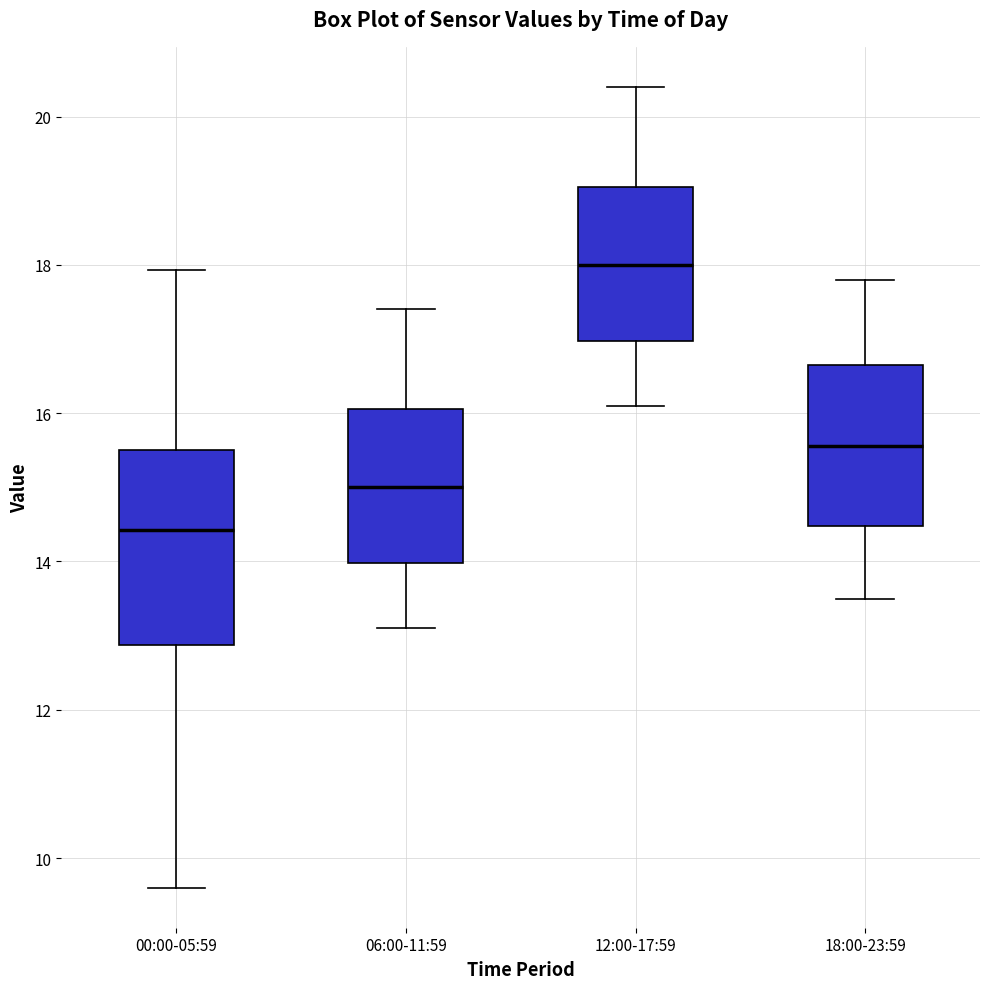

Which box has the highest median line?

12:00-17:59